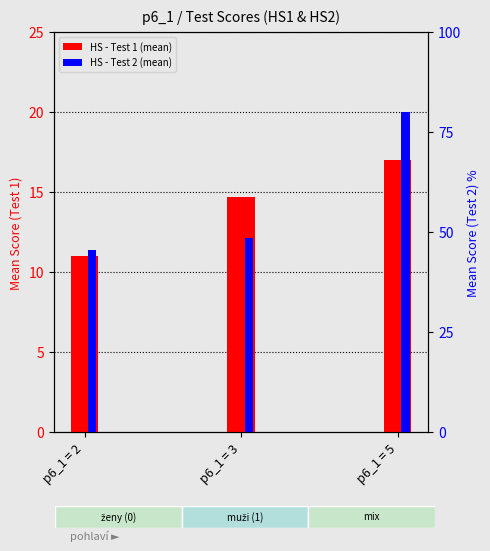

What is the average value of the HS - Test 2 series?

14.5